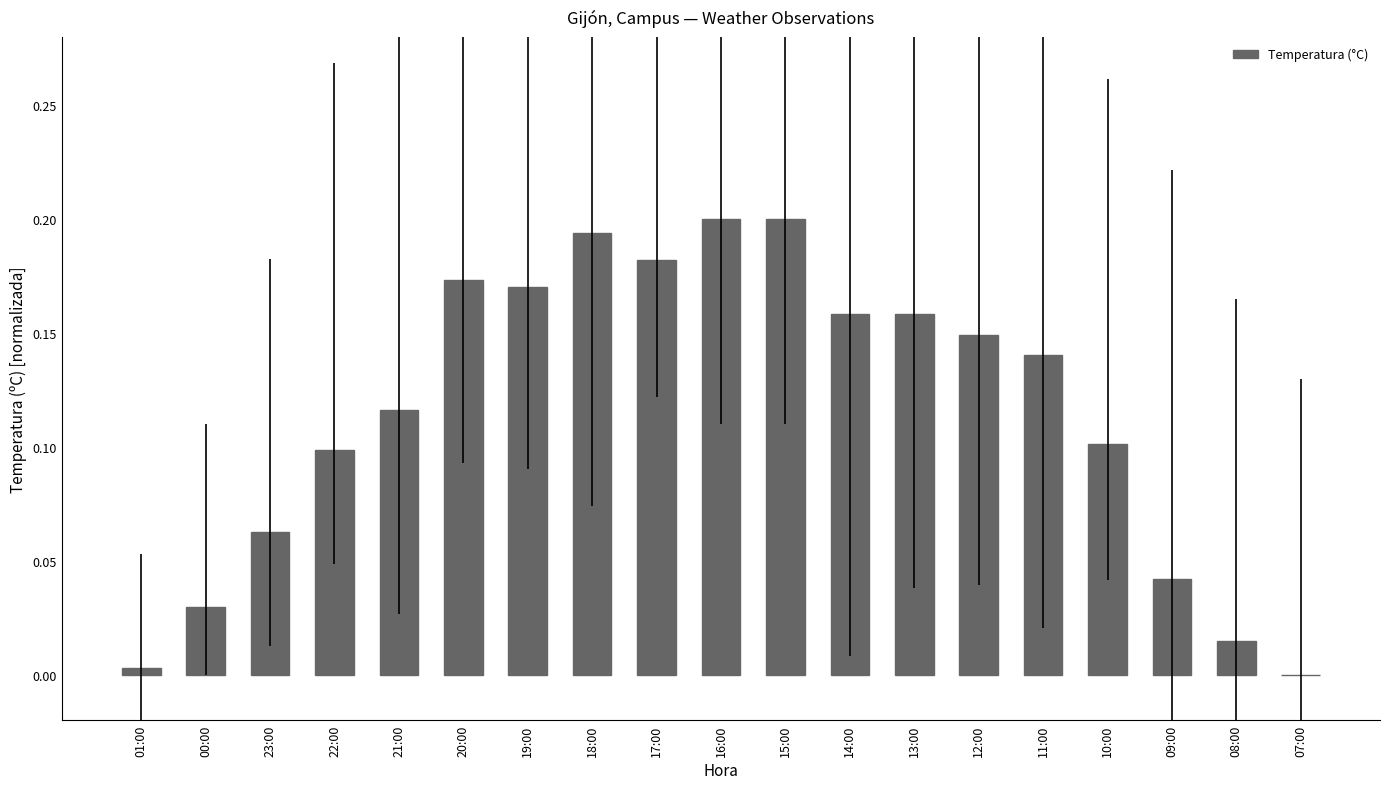

True or false: the data shows 0.3 at 17:00.

False